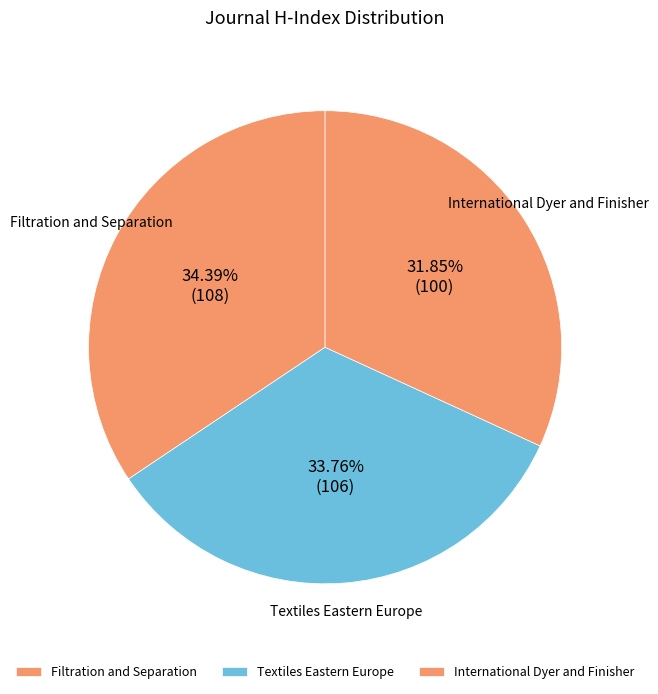

What is the total percentage of Filtration and Separation and Textiles Eastern Europe?

68.2%